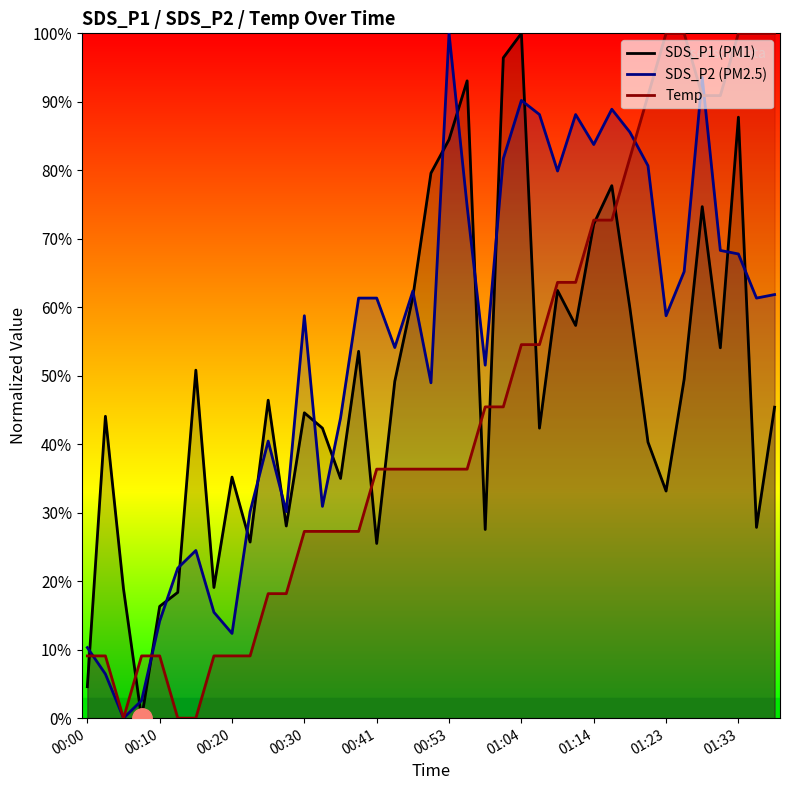

Reading right to left, what are all the values shown in this chart?

SDS_P1 (PM1): 45.4	27.9	87.8	54.1	74.7	49.5	33.2	40.3	59.9	77.8	72.1	57.3	62.4	42.3	100.0	96.4	27.6	93.1	84.5	79.6	61.5	49.2	25.5	53.6	35.0	42.3	44.6	28.1	46.4	25.7	35.2	19.1	50.8	18.4	16.3	0.0	18.9	44.1	4.6
SDS_P2 (PM2.5): 61.9	61.3	67.8	68.3	93.6	65.2	58.8	80.7	85.6	88.9	83.8	88.1	79.9	88.1	90.2	81.7	51.5	74.7	100.0	49.0	62.4	54.1	61.3	61.3	43.8	30.9	58.8	30.2	40.5	30.2	12.4	15.5	24.5	21.9	14.2	2.6	0.0	6.4	10.3
Temp: 100.0	100.0	100.0	90.9	90.9	100.0	100.0	90.9	81.8	72.7	72.7	63.6	63.6	54.5	54.5	45.5	45.5	36.4	36.4	36.4	36.4	36.4	36.4	27.3	27.3	27.3	27.3	18.2	18.2	9.1	9.1	9.1	0.0	0.0	9.1	9.1	0.0	9.1	9.1